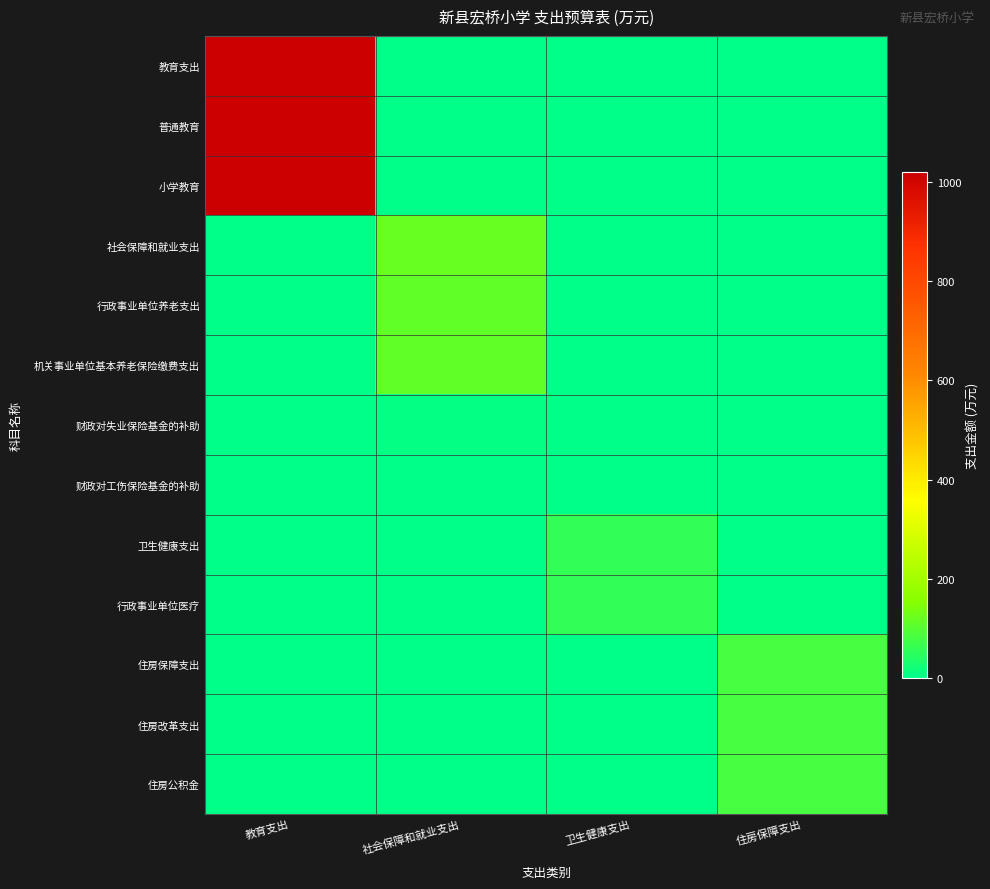

Which has a higher value, 卫生健康支出 or 教育支出?

教育支出